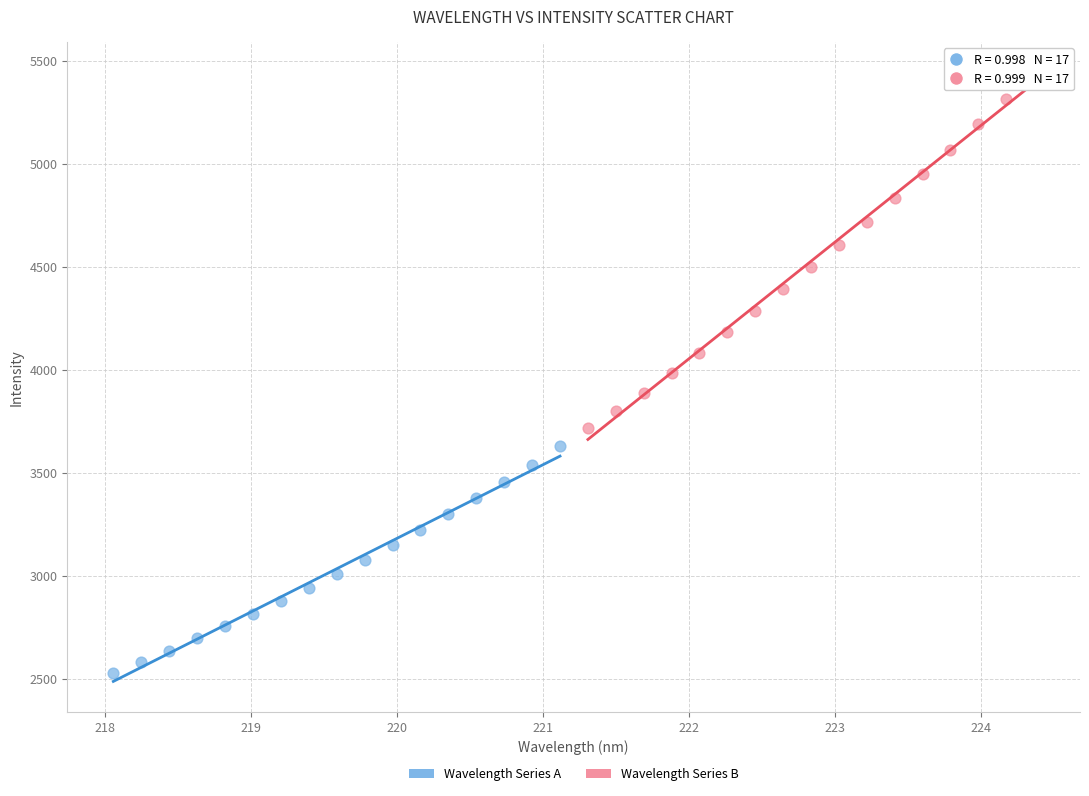

Which series has the widest spread of Y values?

Wavelength Series B